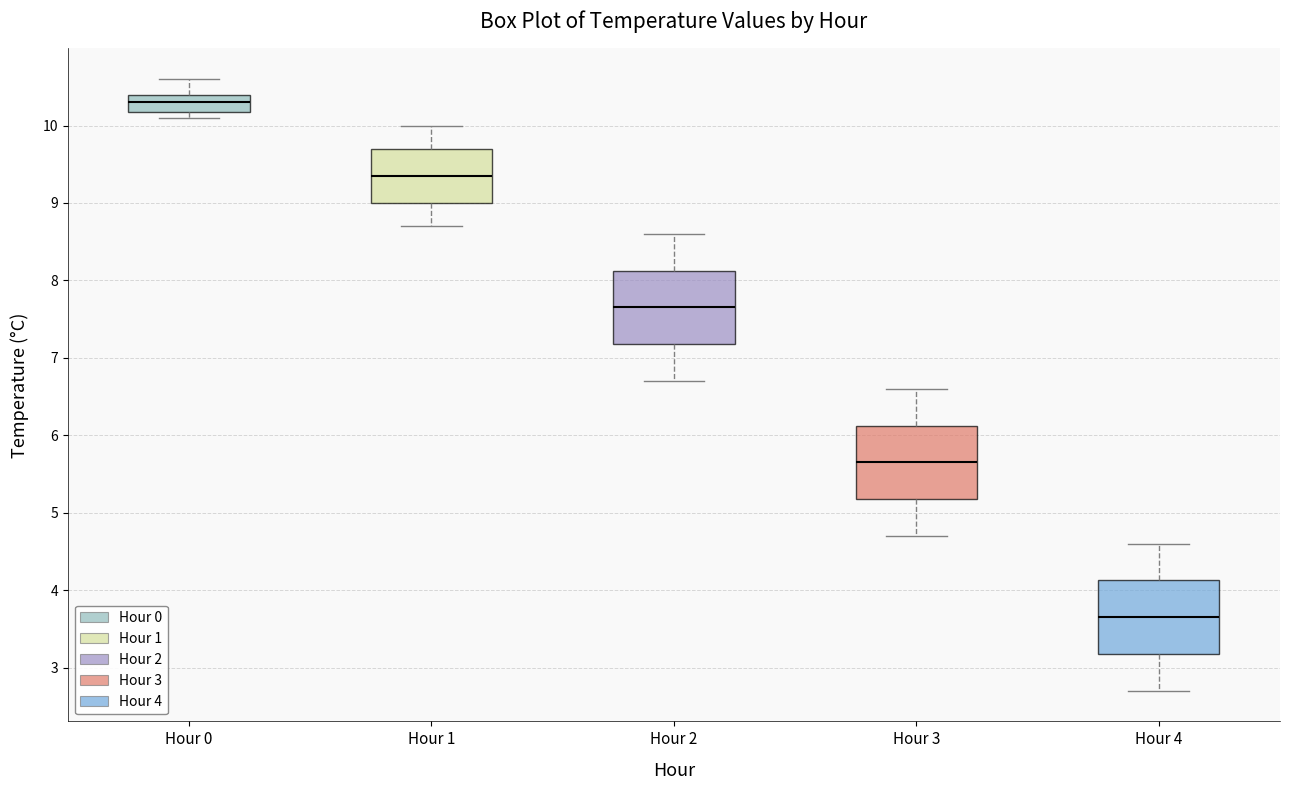

Reading left to right, transcribe this box plot: for each box, give where its median line is, the range the box spans, and where its two whiskers end, as read against the y-axis. The values are not printed on the chart, so give them approximately, as read against the axis.

Hour 0: median 10.3, box 10.2 to 10.4, whiskers 10.1 to 10.6
Hour 1: median 9.4, box 9.0 to 9.7, whiskers 8.7 to 10.0
Hour 2: median 7.7, box 7.2 to 8.1, whiskers 6.7 to 8.6
Hour 3: median 5.7, box 5.2 to 6.1, whiskers 4.7 to 6.6
Hour 4: median 3.7, box 3.2 to 4.1, whiskers 2.7 to 4.6